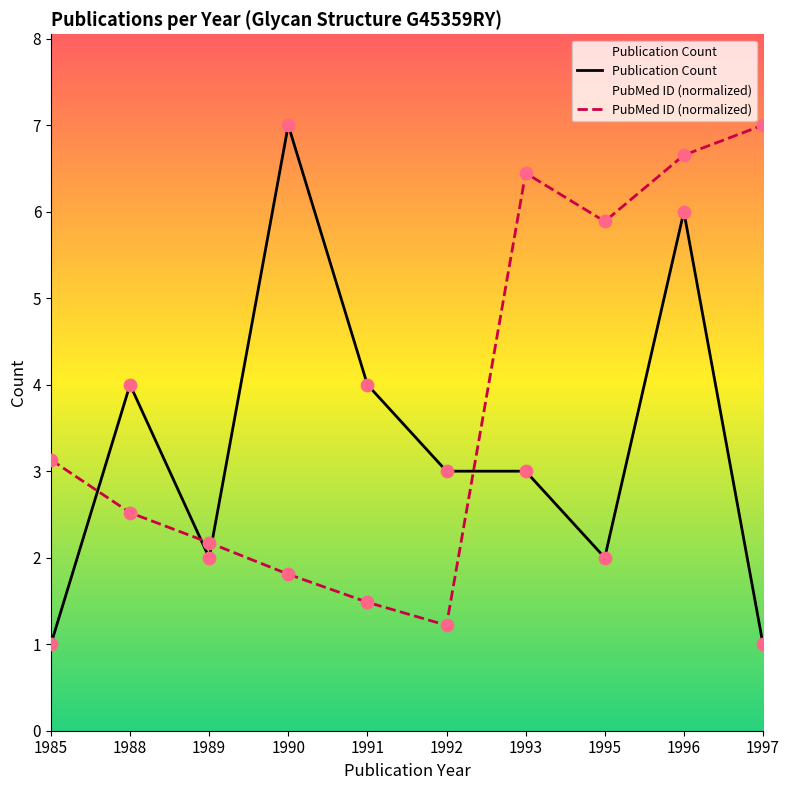

Is the value of Publication Count at 1991 greater than the value of PubMed ID (normalized) at 1997?

No